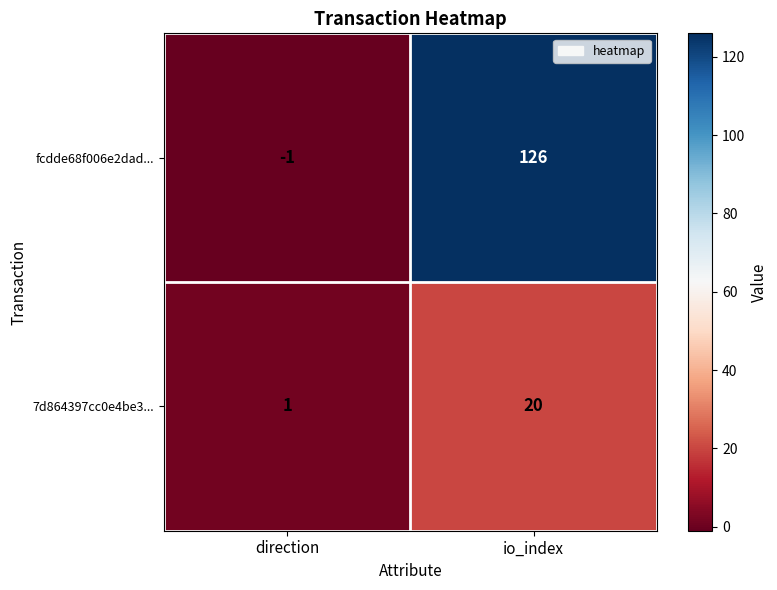

At how many categories does at least one series exceed 116?

1